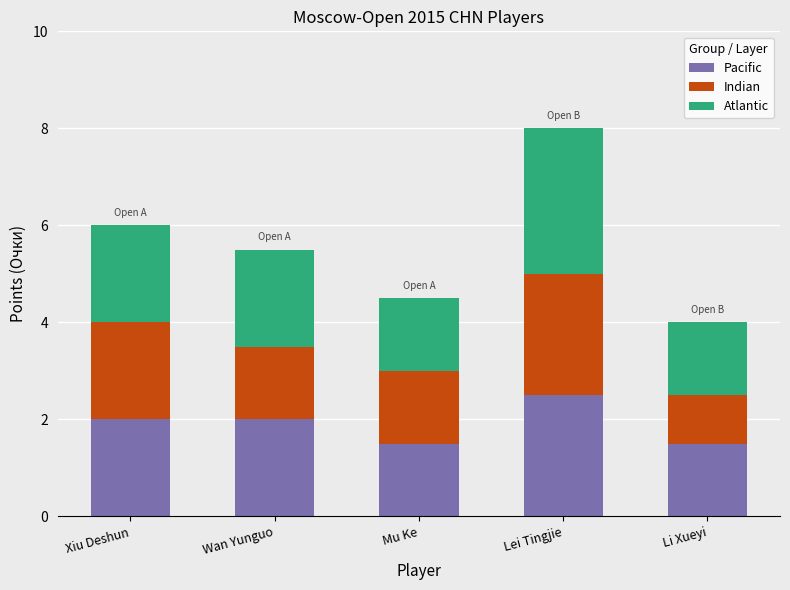

True or false: Pacific has a value of 2.0 at Xiu Deshun.

True